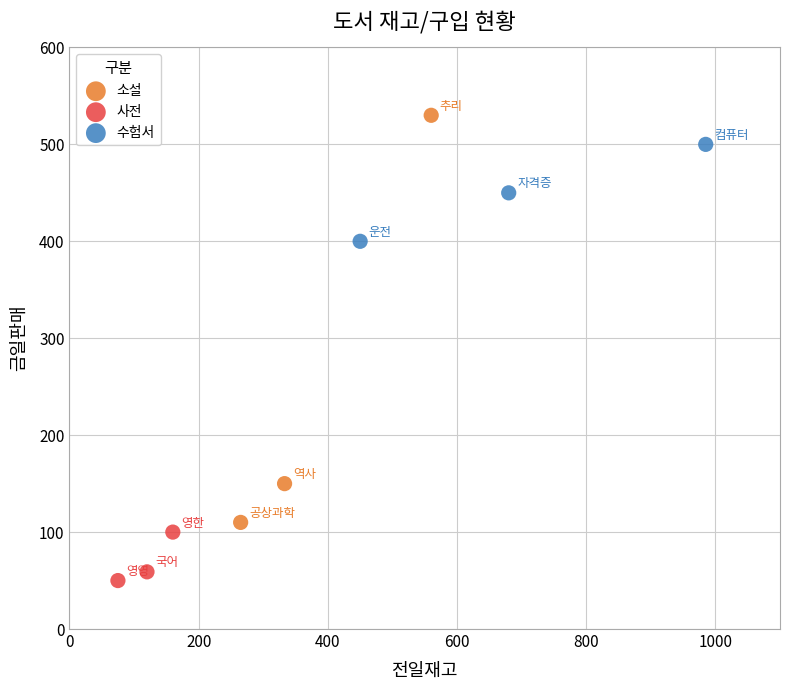

Which series contains the highest Y value?

소설